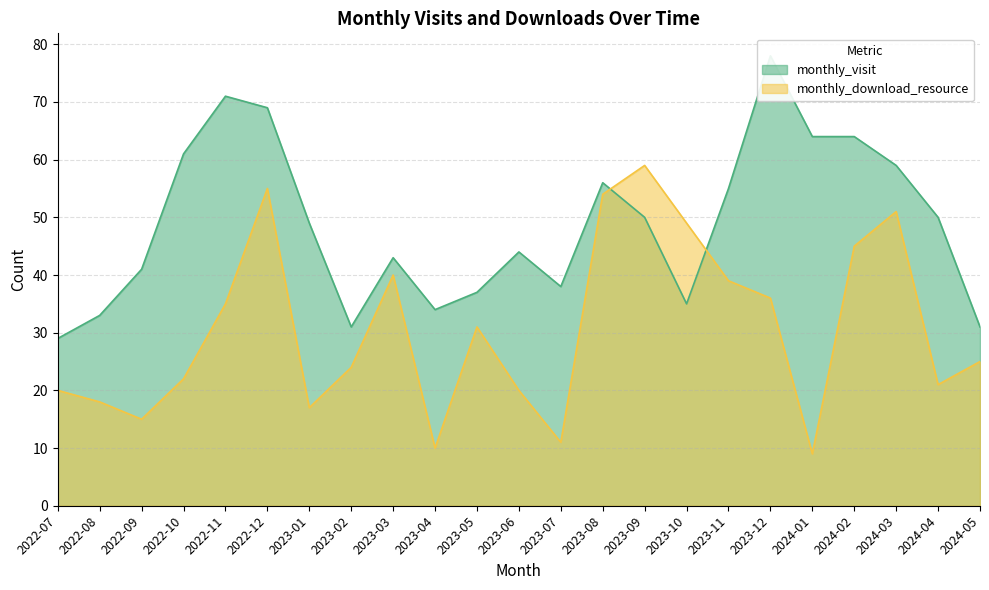

The monthly_visit series shows 11 at 2024-04. True or false?

False